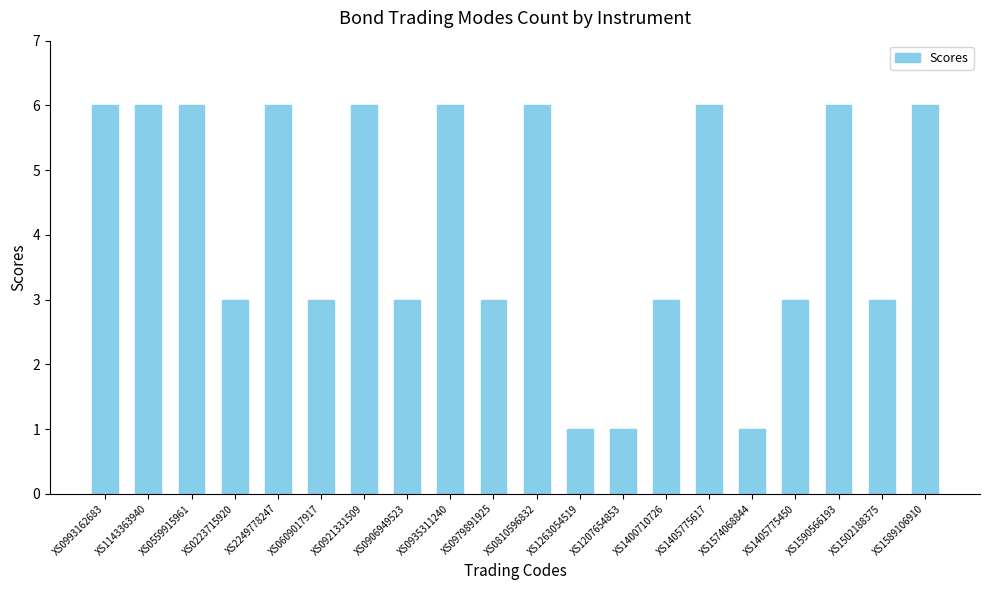

What position from the left is XS1207654853?

13